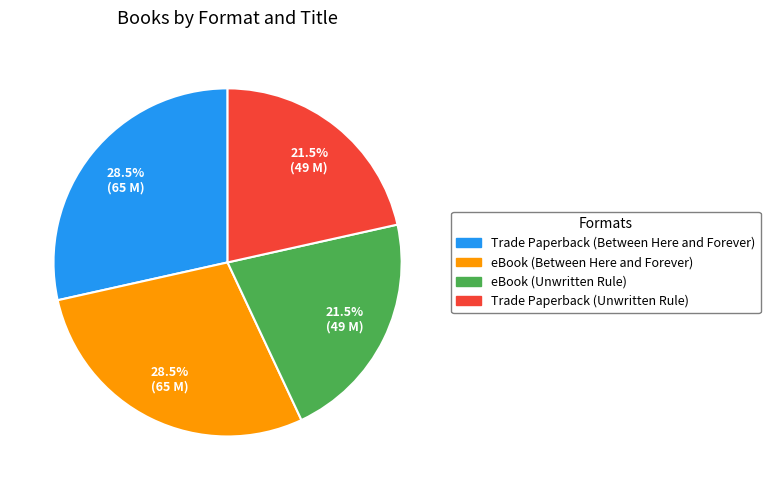

How many slices are in this pie chart?

4